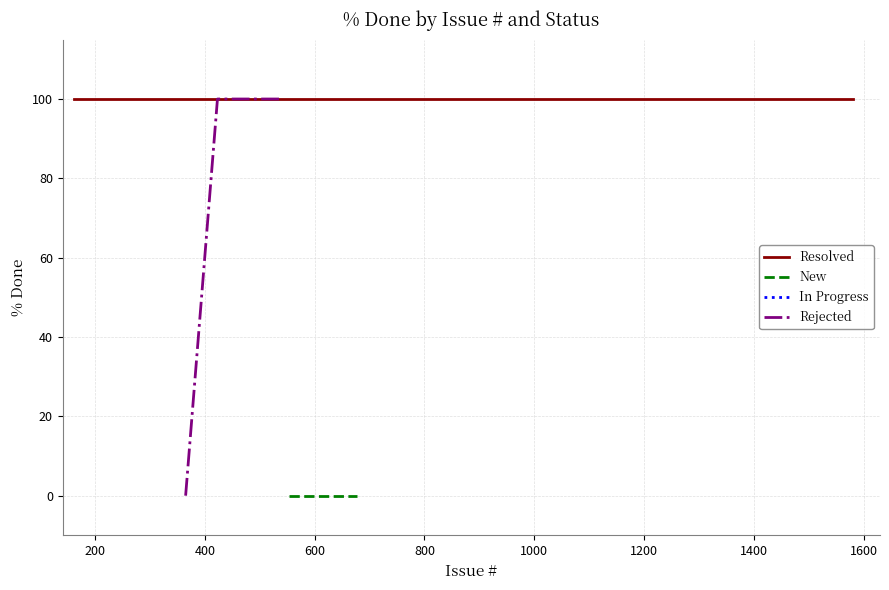

What is the sum of all Rejected values?

2000